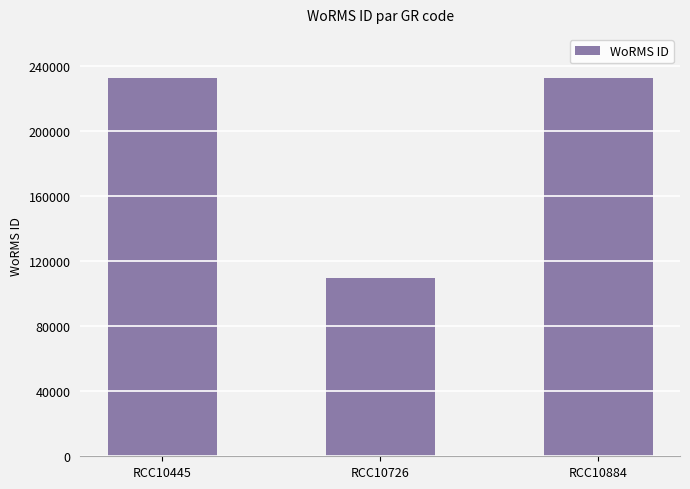

What is the change in value from RCC10726 to RCC10884?

+123310